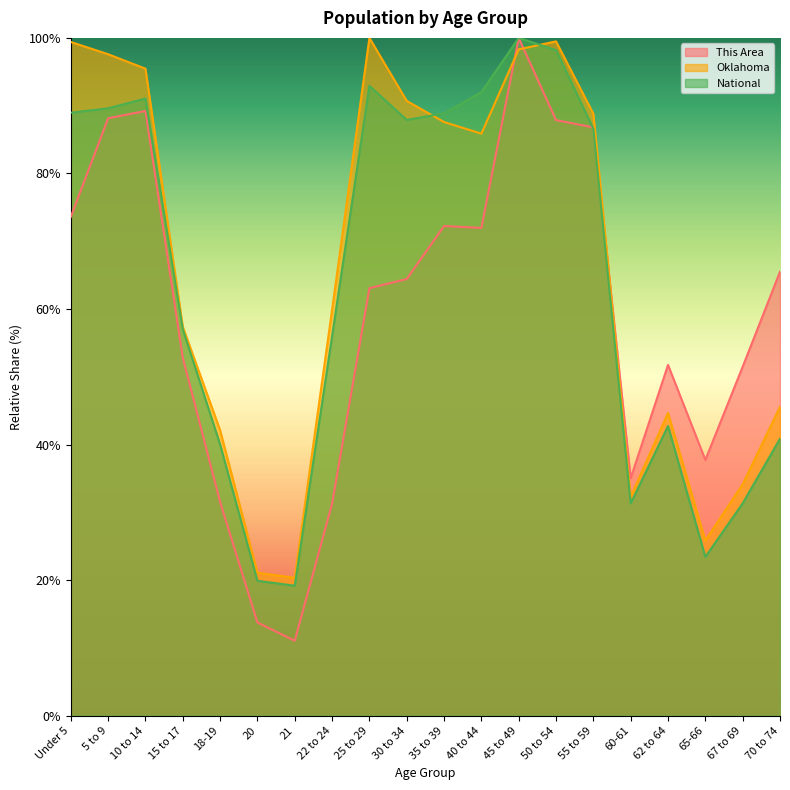

At 10 to 14, list the series in order from smallest to largest.

This Area, National, Oklahoma